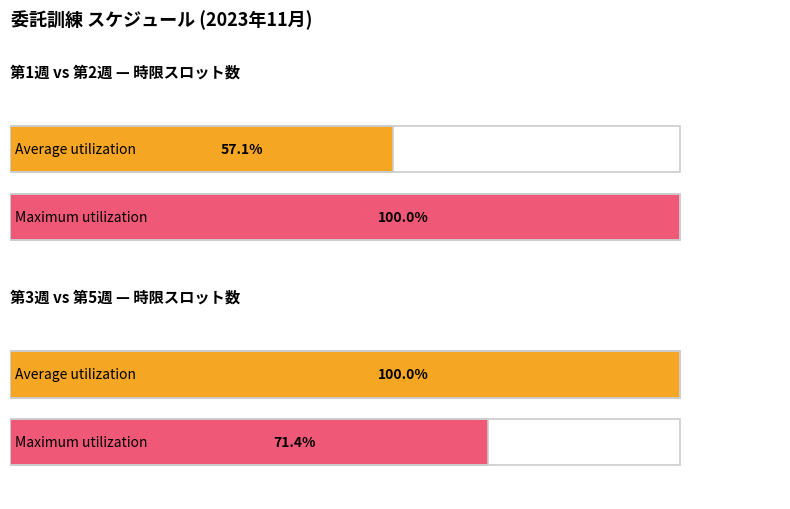

What are all the series names shown in the legend?

Average utilization, Maximum utilization